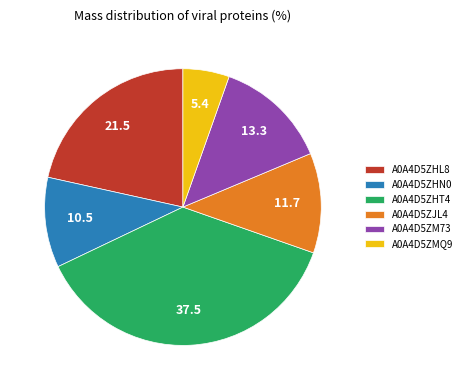

Rank the categories by value from highest to lowest.

A0A4D5ZHT4, A0A4D5ZHL8, A0A4D5ZM73, A0A4D5ZJL4, A0A4D5ZHN0, A0A4D5ZMQ9